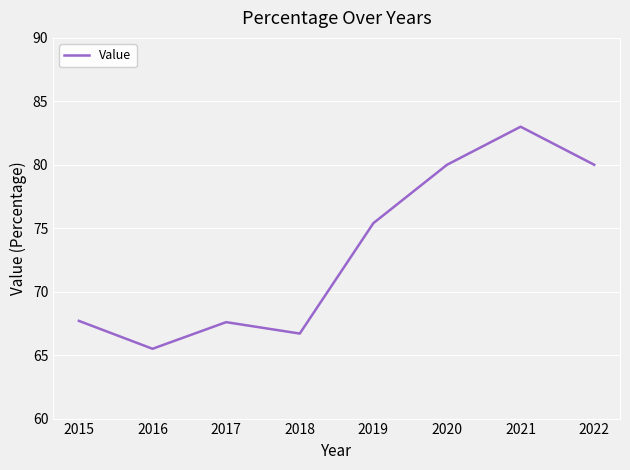

Where is the first local maximum?

2017